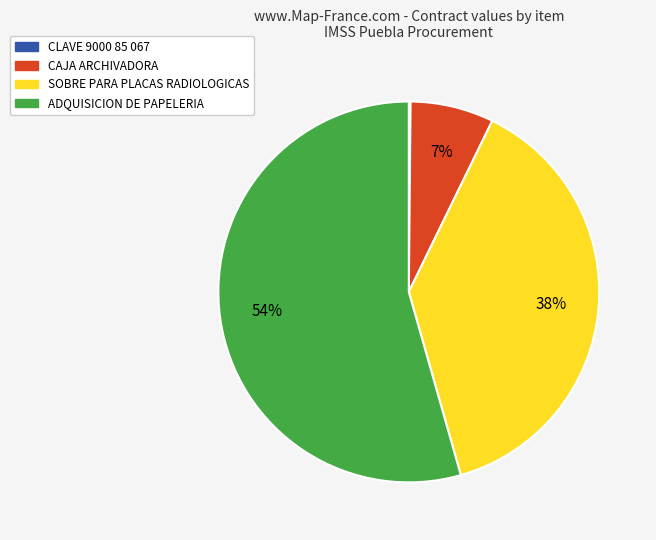

Which slice is the largest?

ADQUISICION DE PAPELERIA